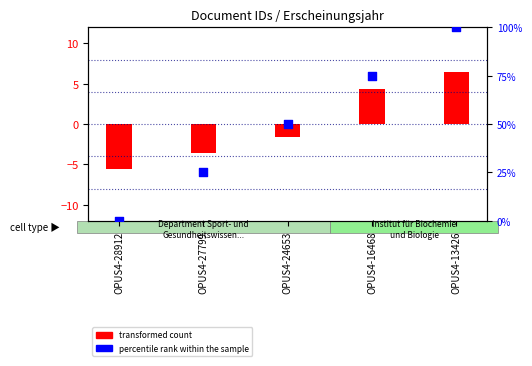

Between OPUS4-13426 and OPUS4-28912, which is larger?

OPUS4-13426